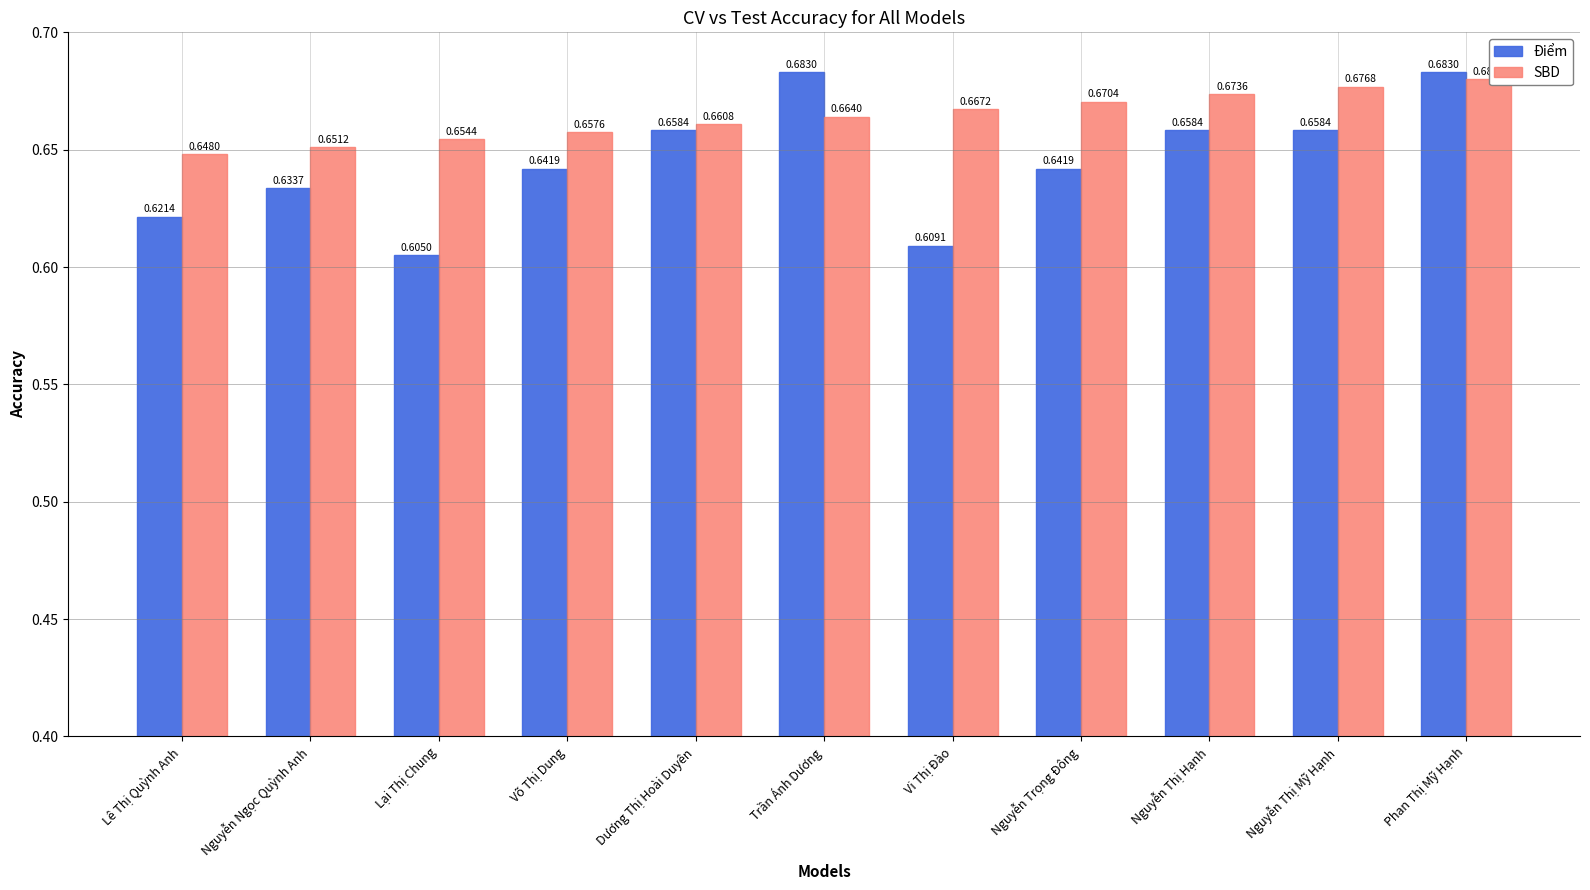

What is the lowest value of the Điểm series?

0.6